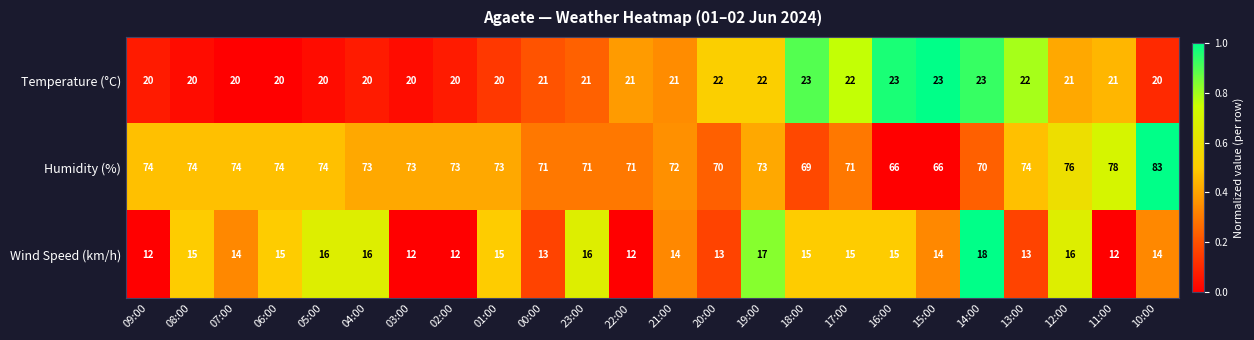

How many data points in Humidity (%) are less than 73?

10